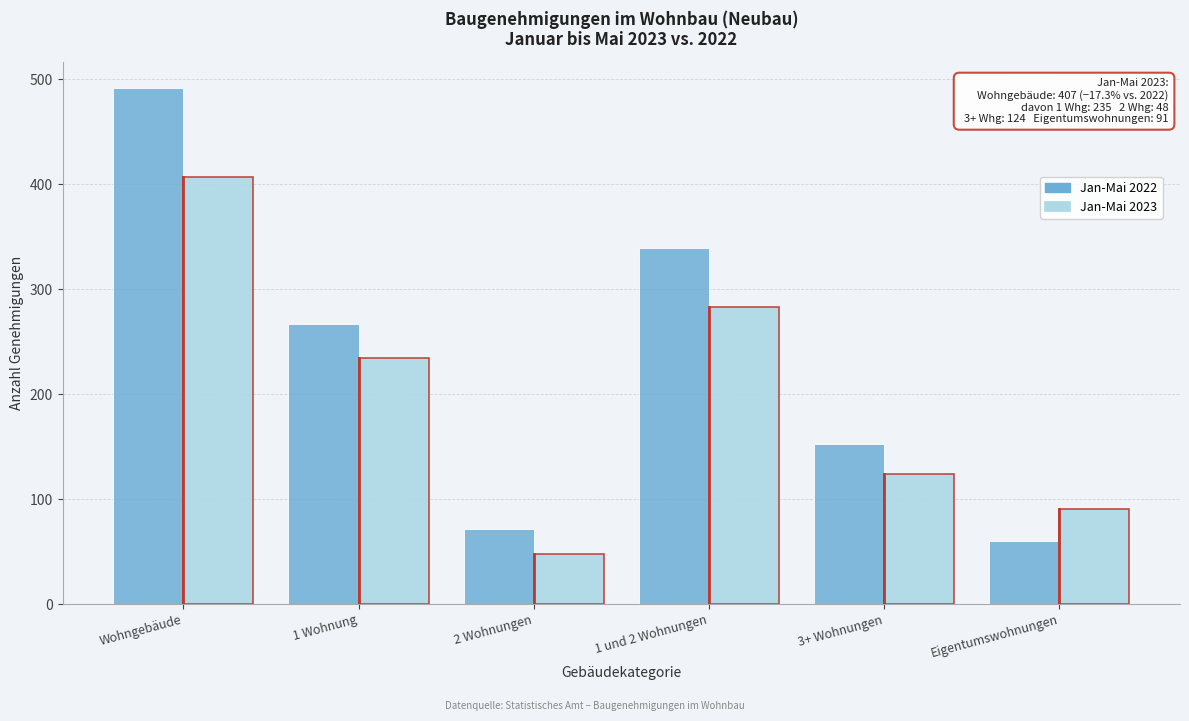

Reading right to left, extract all data points from this chart.

Jan-Mai 2022: Eigentumswohnungen=60	3+ Wohnungen=153	1 und 2 Wohnungen=339	2 Wohnungen=72	1 Wohnung=267	Wohngebäude=492
Jan-Mai 2023: Eigentumswohnungen=91	3+ Wohnungen=124	1 und 2 Wohnungen=283	2 Wohnungen=48	1 Wohnung=235	Wohngebäude=407